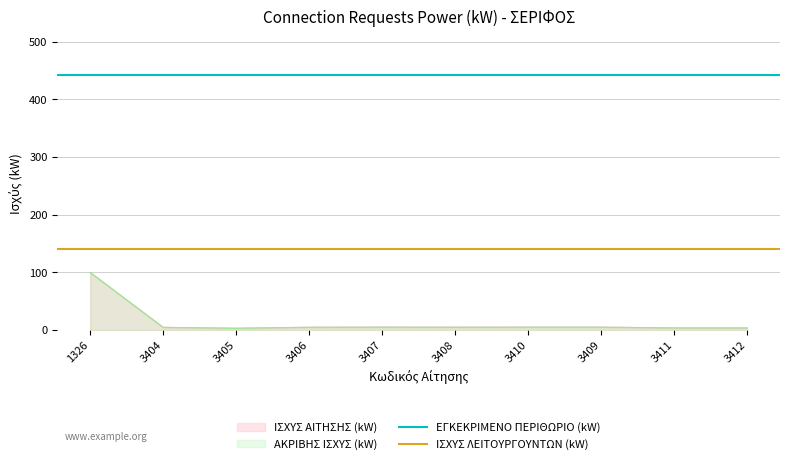

At which label does ΙΣΧΥΣ ΑΙΤΗΣΗΣ (kW) reach its peak?

1326